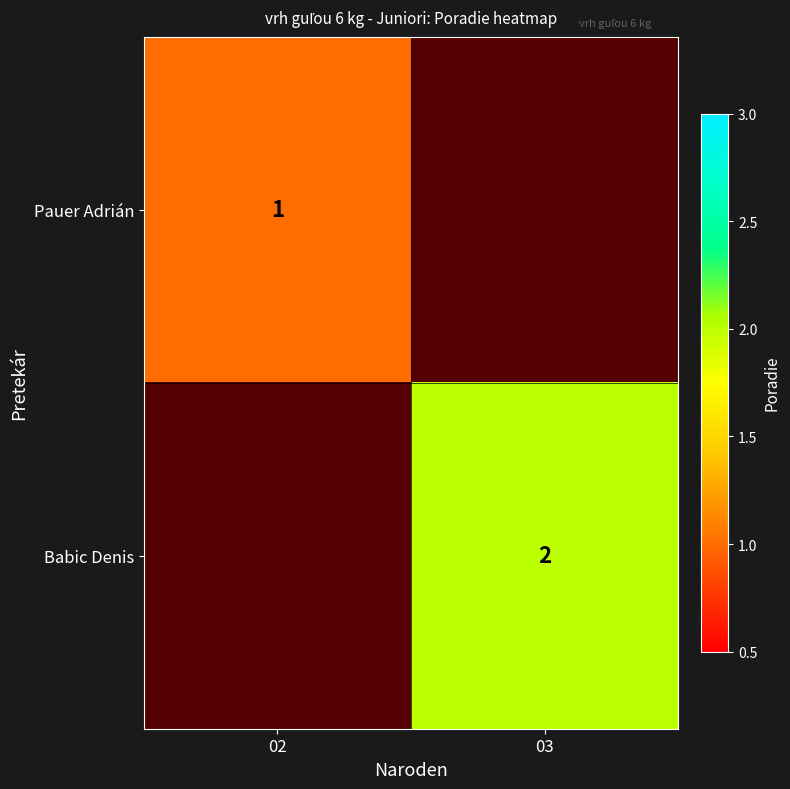

The value of Pauer Adrián at 02 is 1. True or false?

True